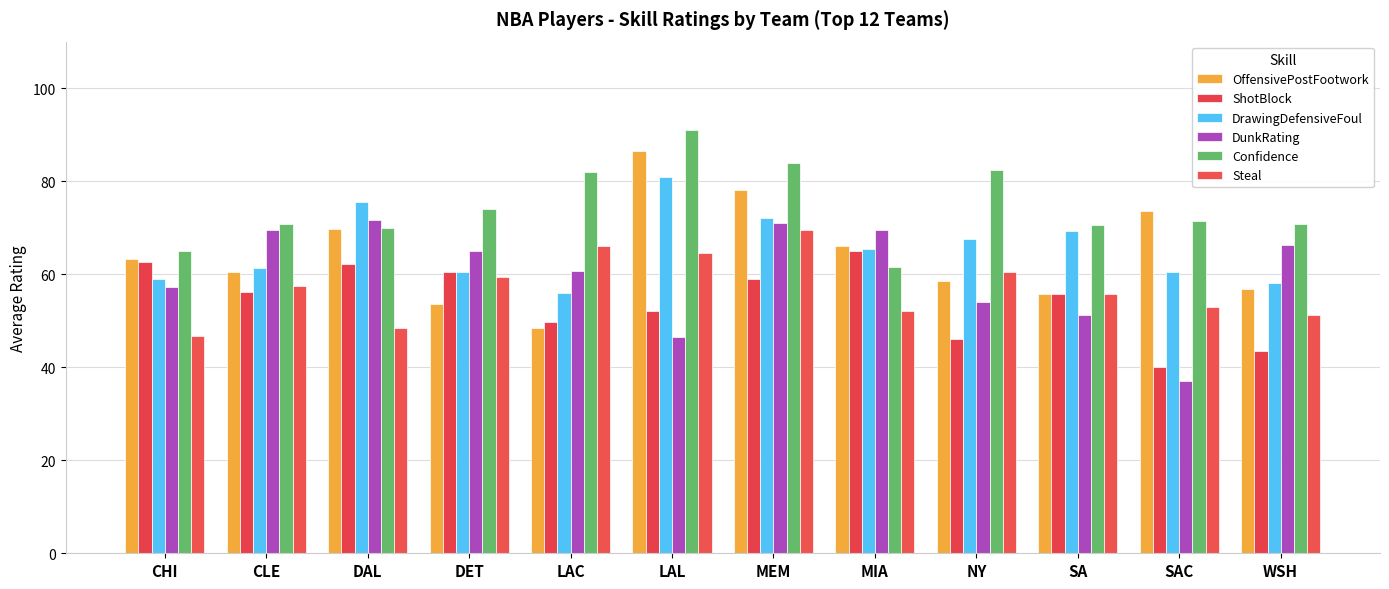

At which label does Confidence first exceed 71?

DET